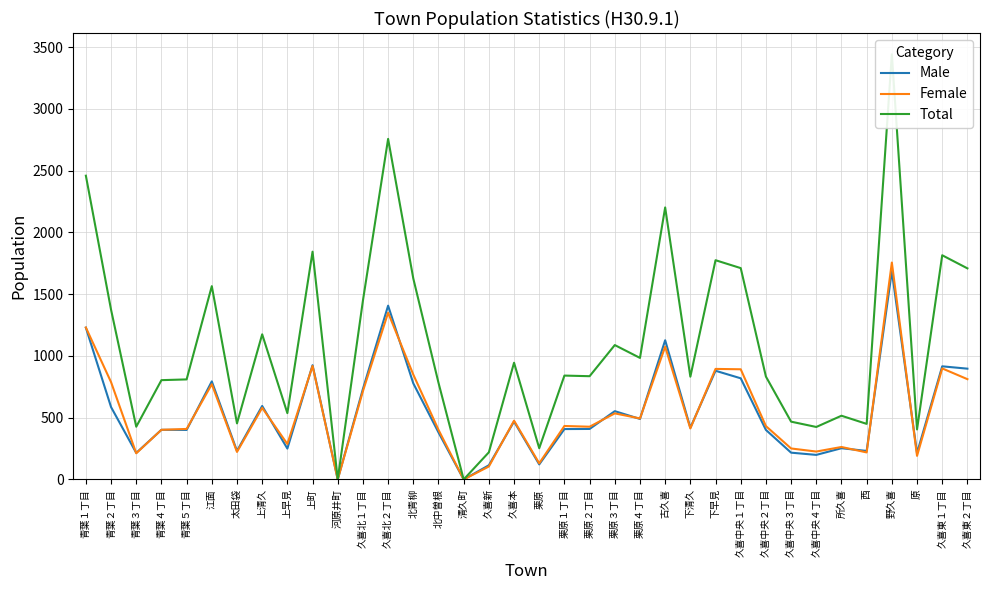

What is the label of the 19th point from the left?

栗原